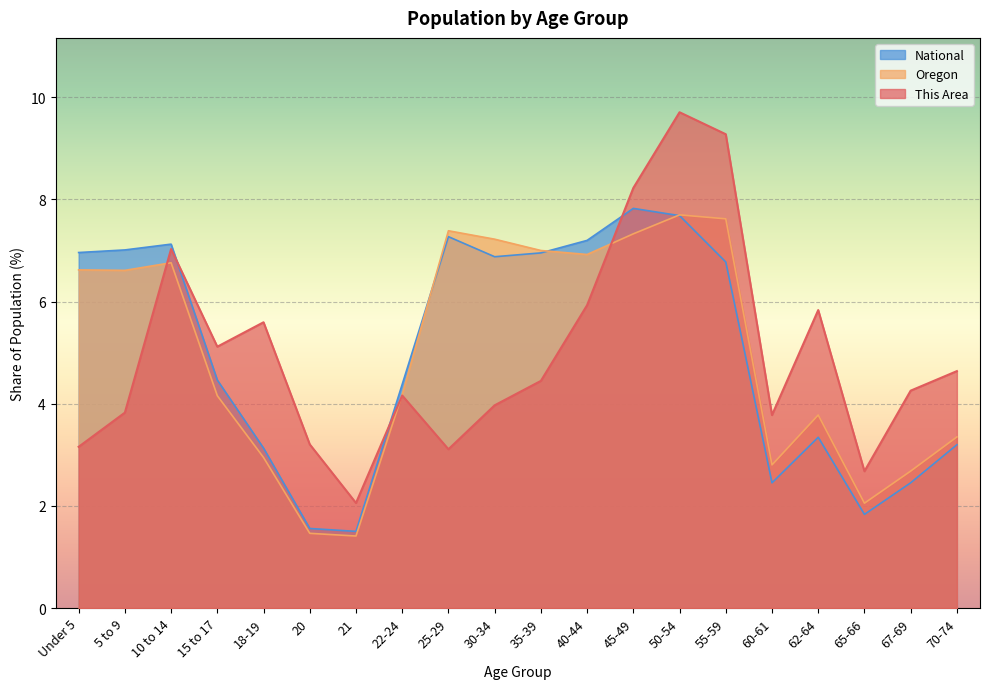

What is the minimum value shown in the chart?

1.4